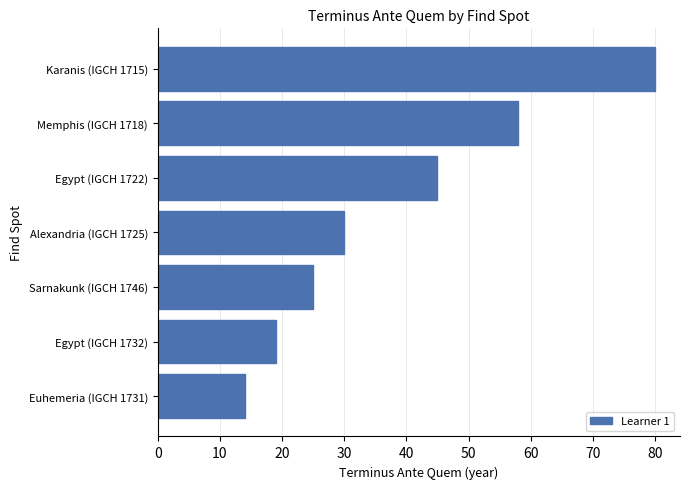

Is it true that the value at Euhemeria (IGCH 1731) is 14?

True